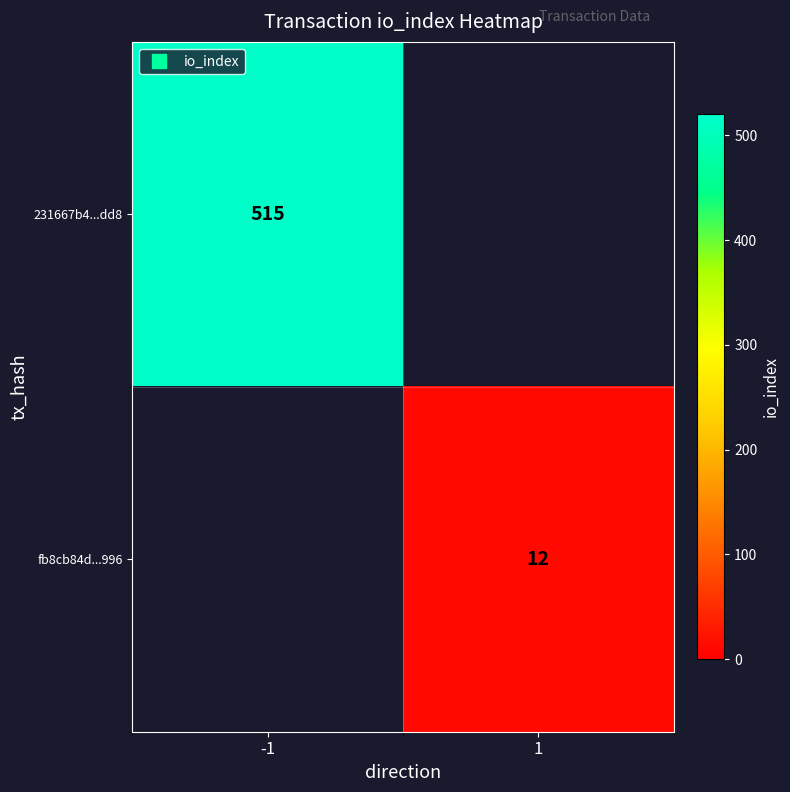

Rank the categories by 231667b4...dd8 value from lowest to highest.

-1, 1